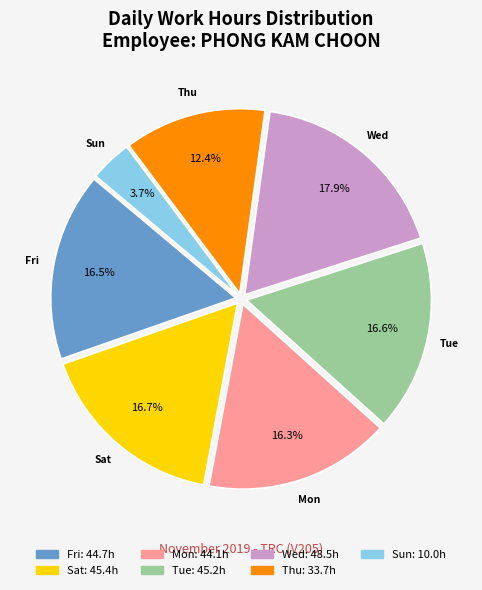

Is there any slice that represents more than half of the pie?

No